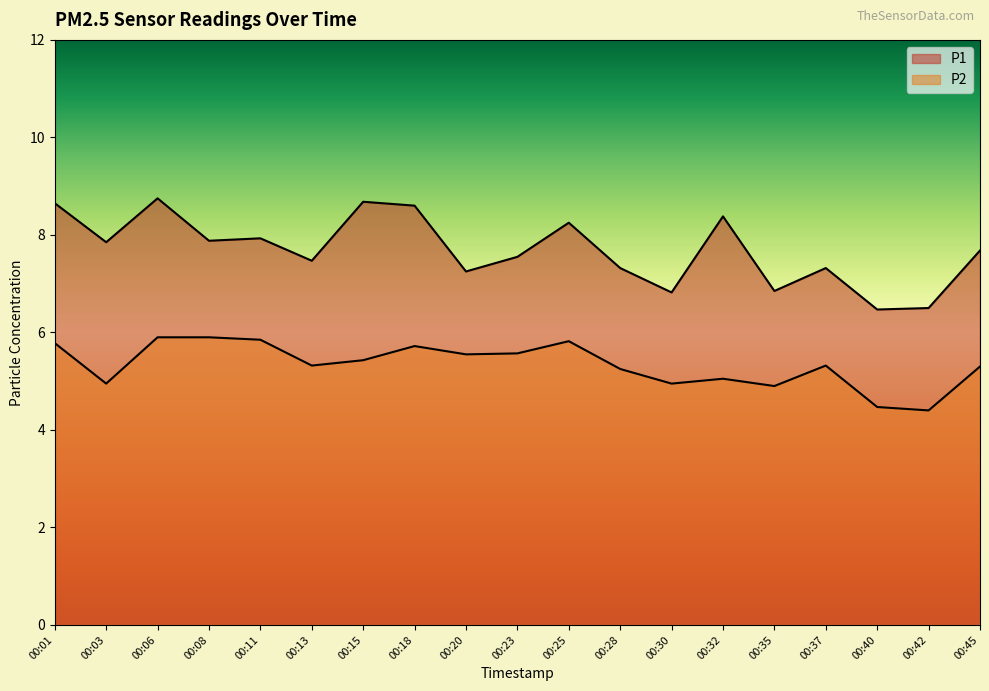

What is the approximate value of P2 at 00:25?

5.8